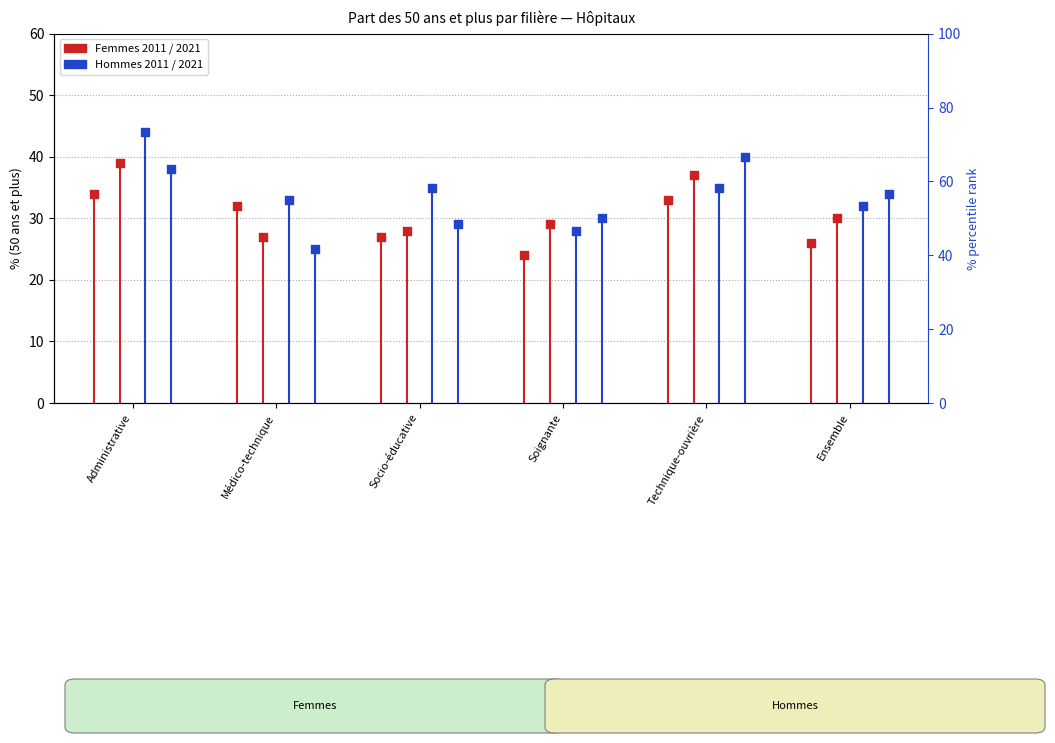

What is the total value across all series at Ensemble?

122